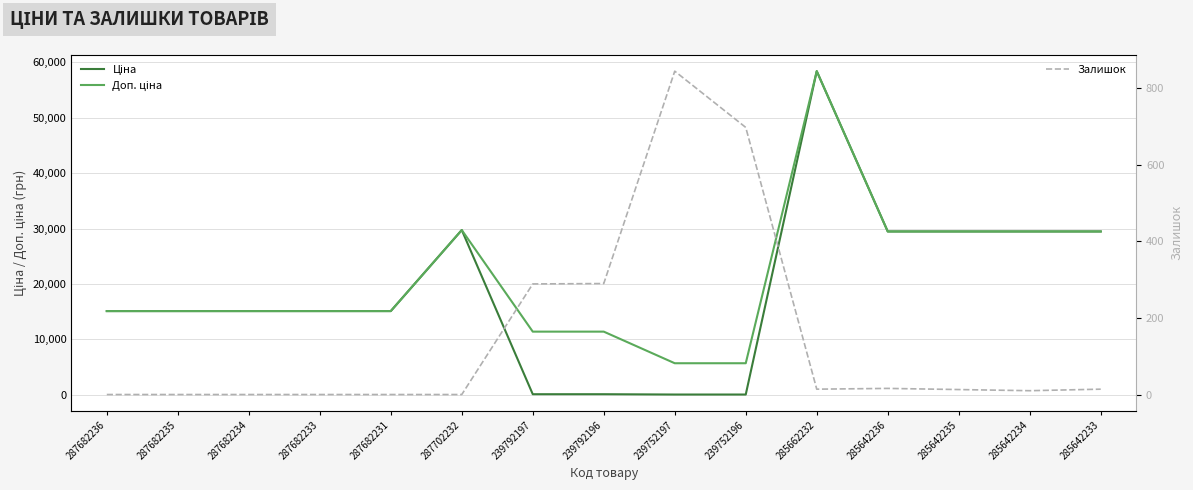

Rank the series by their maximum value, from highest to lowest.

Ціна, Доп. ціна, Залишок